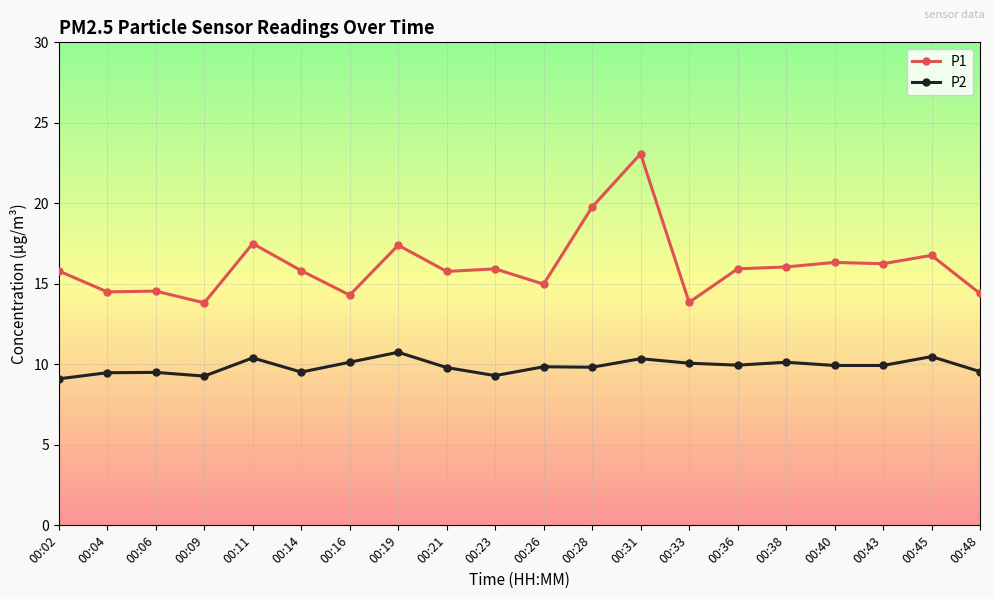

True or false: P2 has more than 2 points higher than both neighbors.

True